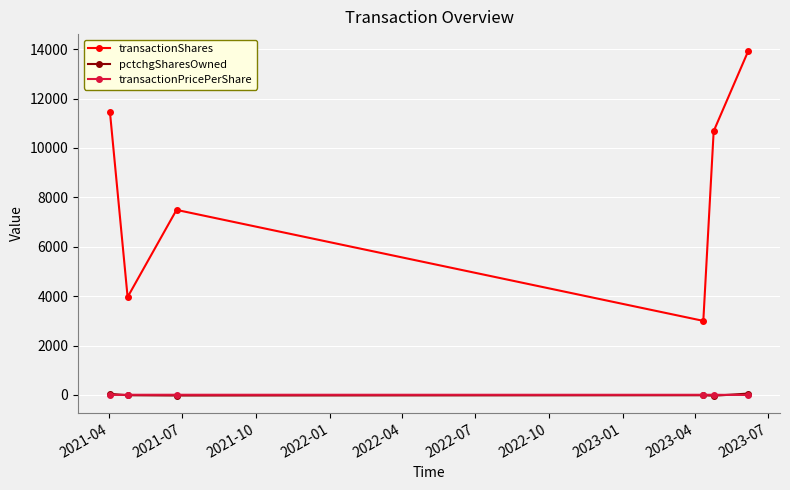

What is the maximum value shown in the chart?

13910.0